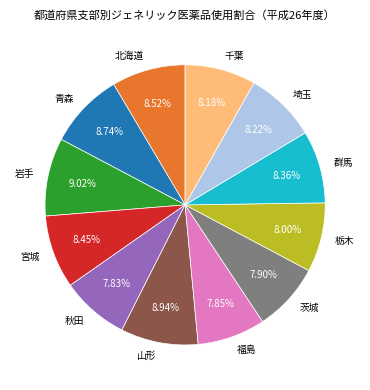

Is it true that 宮城 is 8% of the pie?

True